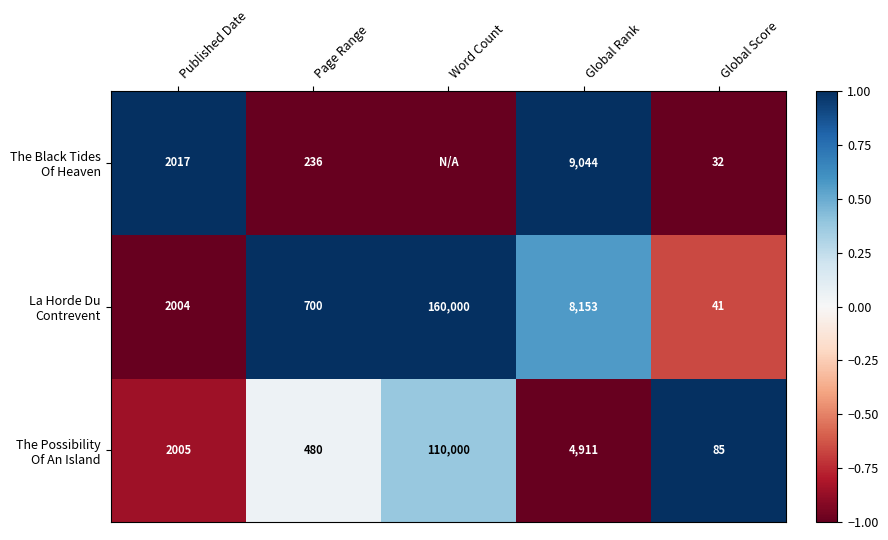

What is the spread (max minus min) of values at Published Date?

13